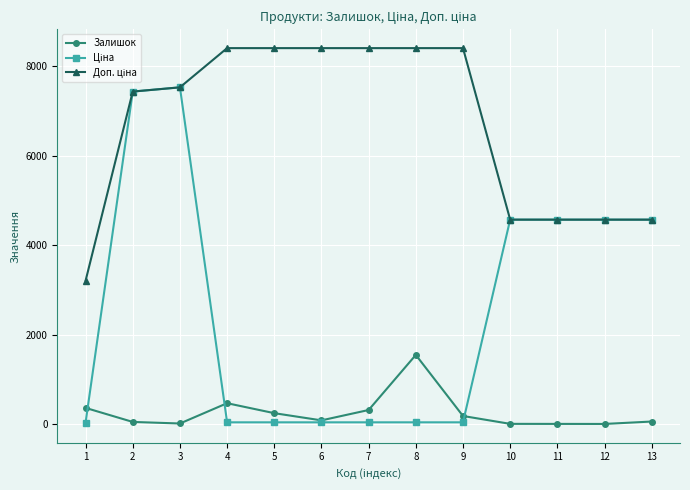

The value of Залишок at 8 is 1545.0. True or false?

True